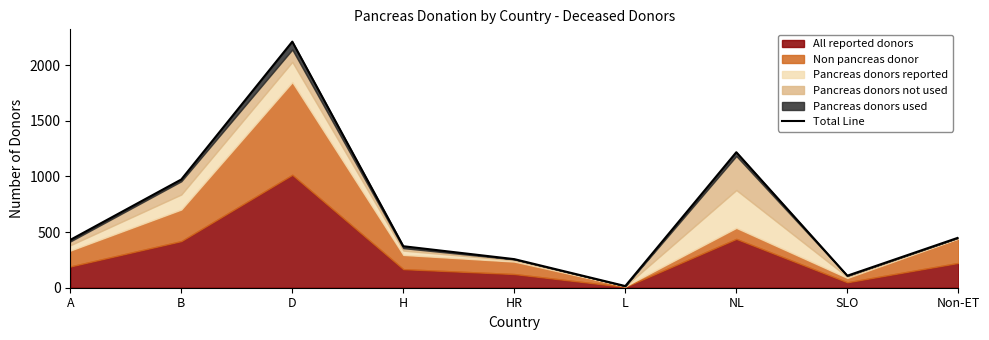

What is the maximum value shown in the chart?

2212